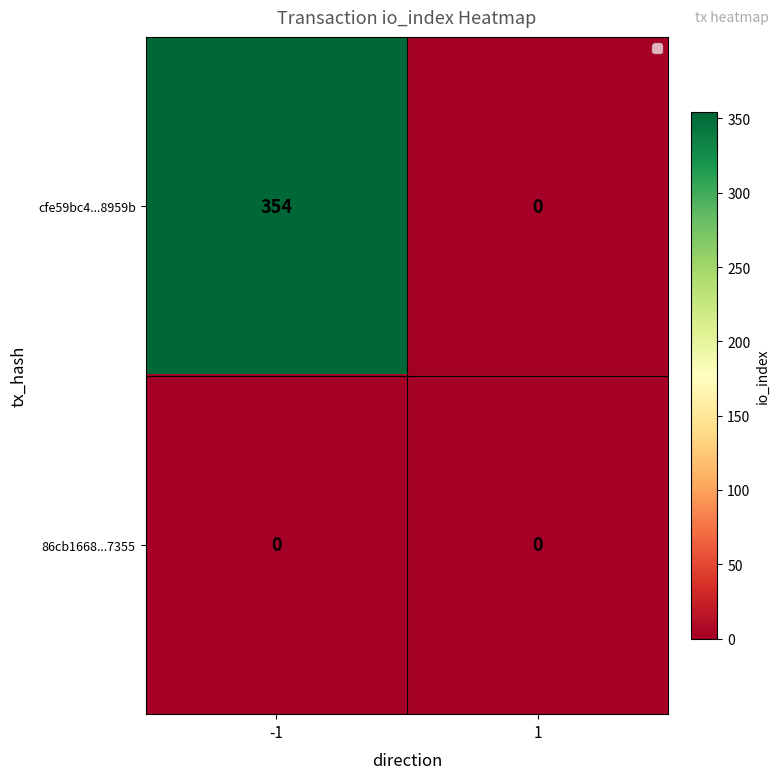

Which series has the widest spread of values?

cfe59bc4...8959b